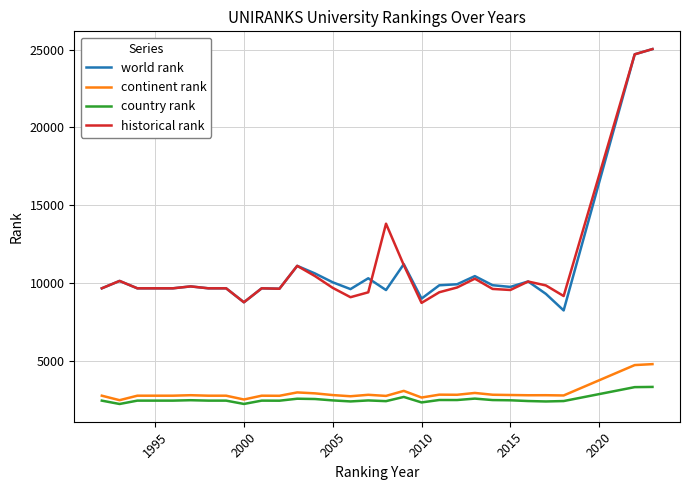

True or false: historical rank has more than 2 interior local peaks.

True